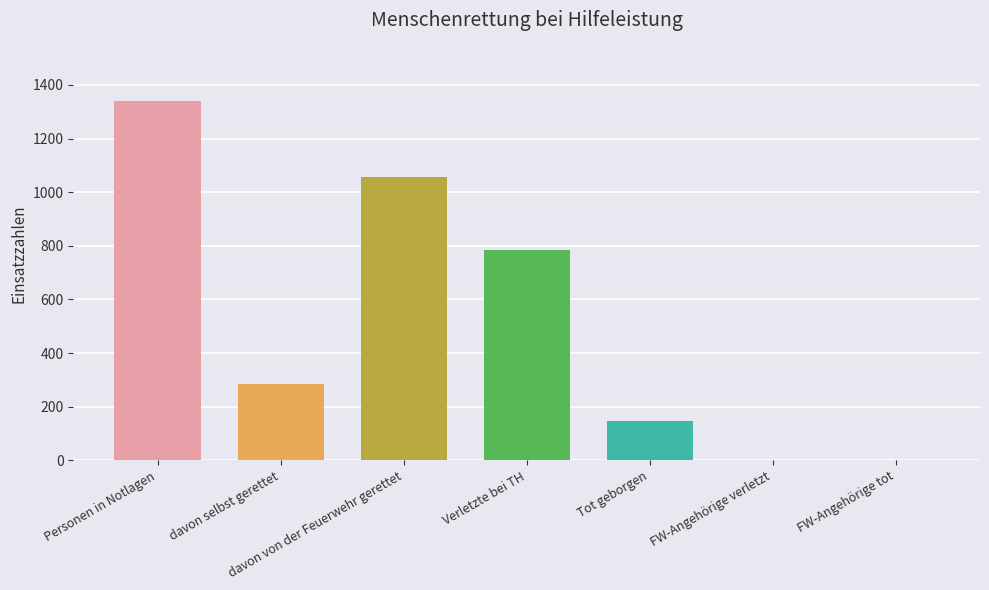

Which label corresponds to the largest value in the chart?

Personen in Notlagen